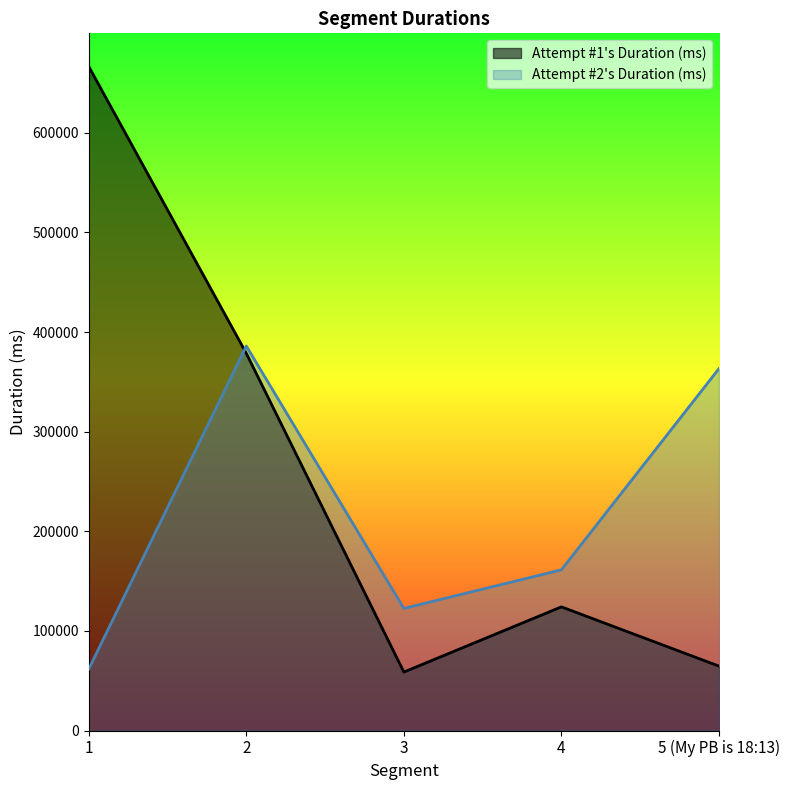

Rank the series by their maximum value, from highest to lowest.

Attempt #1's Duration (ms), Attempt #2's Duration (ms)